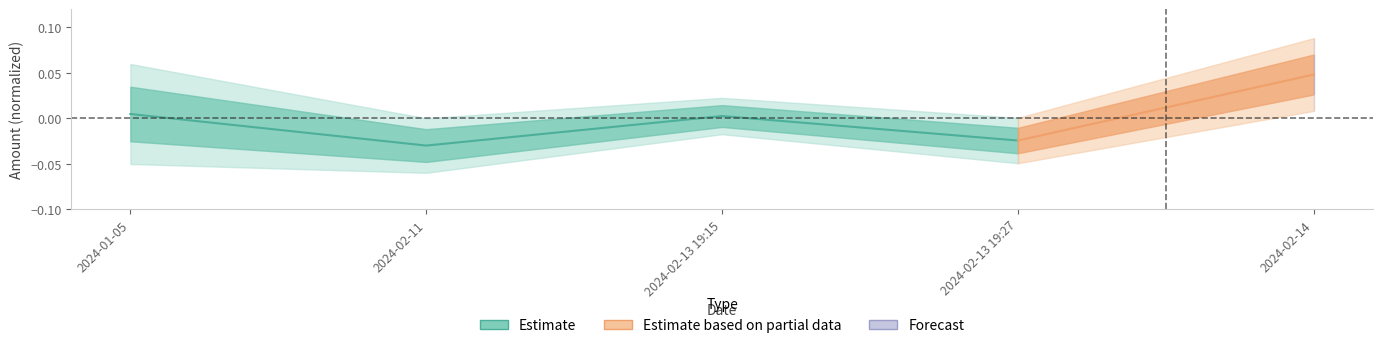

How many lines are shown in the chart?

1